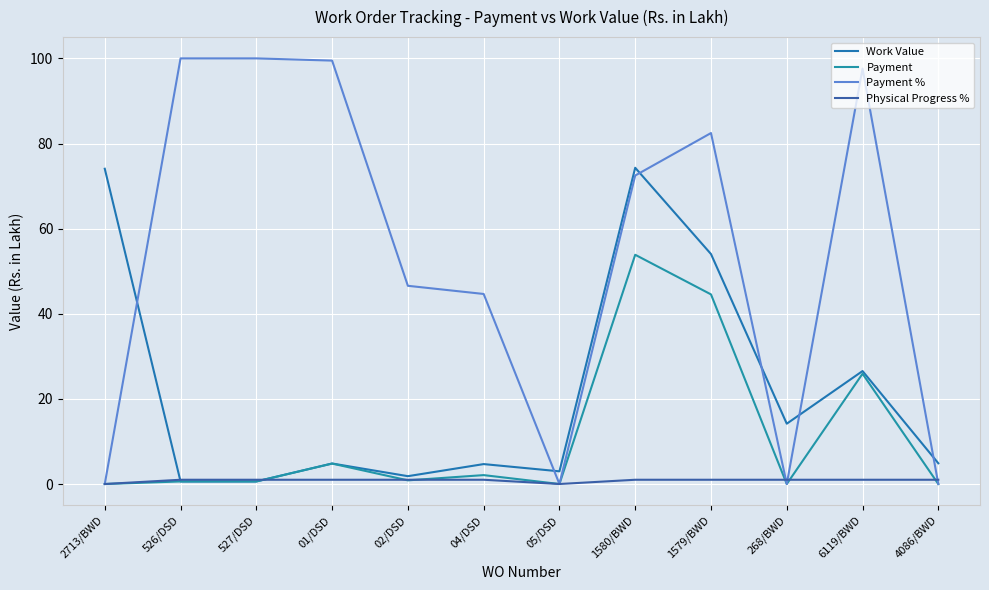

At how many categories does at least one series exceed 38?

9